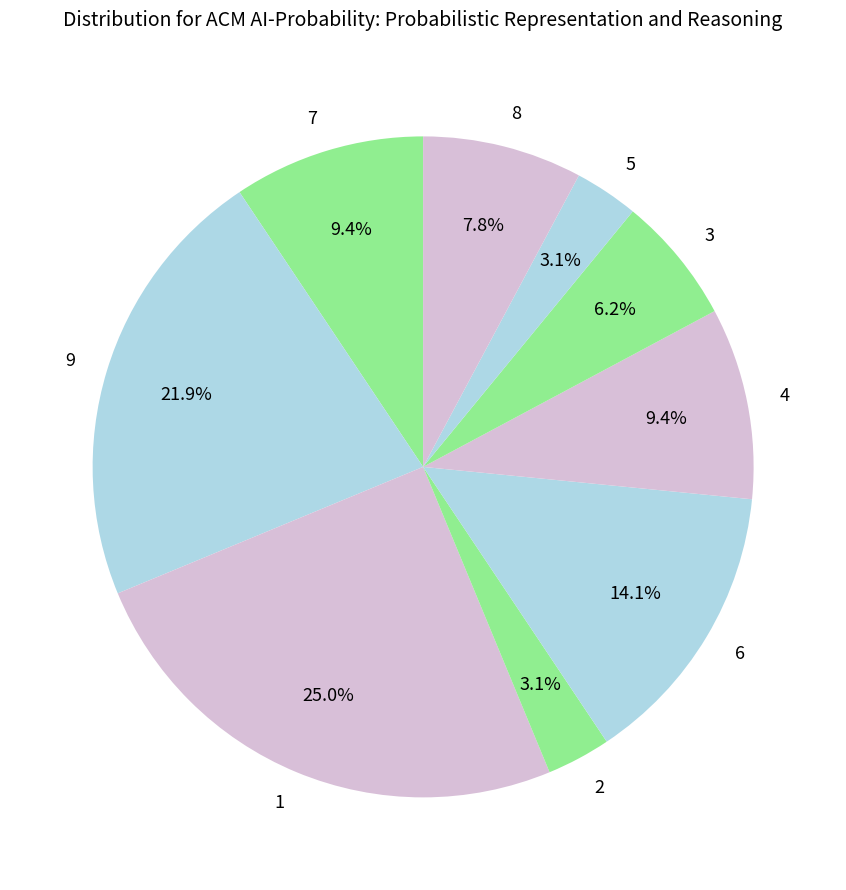

Which has a higher value, 3 or 2?

3